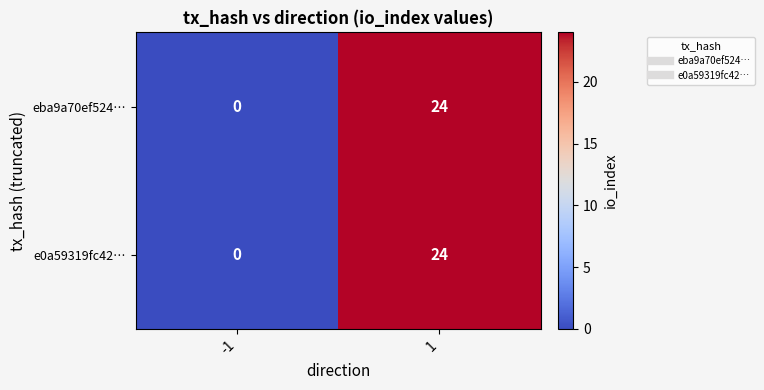

List the labels in order of e0a59319fc42… value, largest first.

1, -1